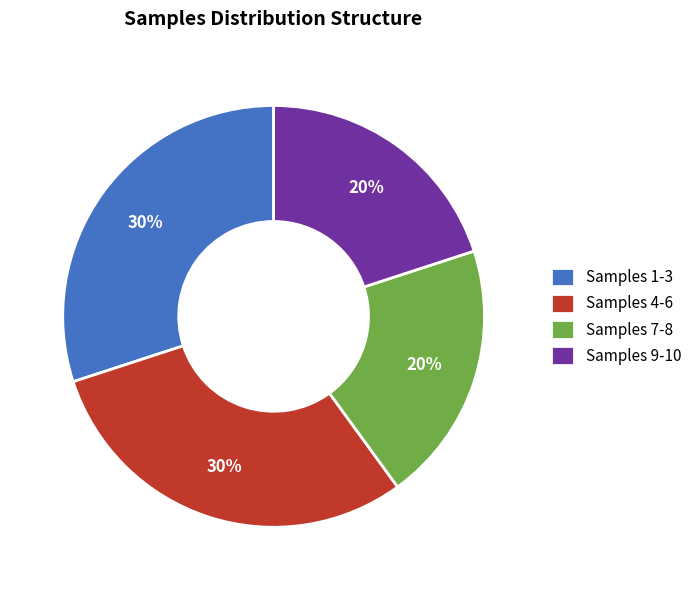

What is the ratio of the value at Samples 1-3 to the value at Samples 7-8?

1.5